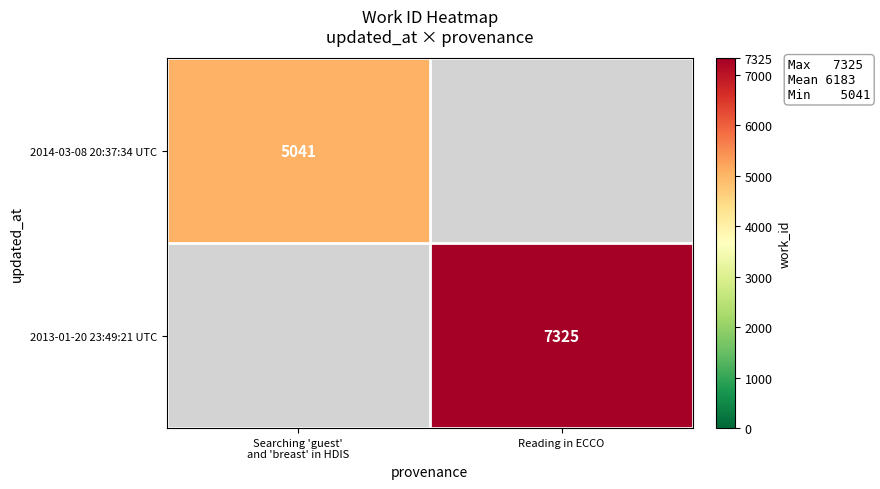

The value of 2013-01-20 23:49:21 UTC at Reading in ECCO is 1838. True or false?

False